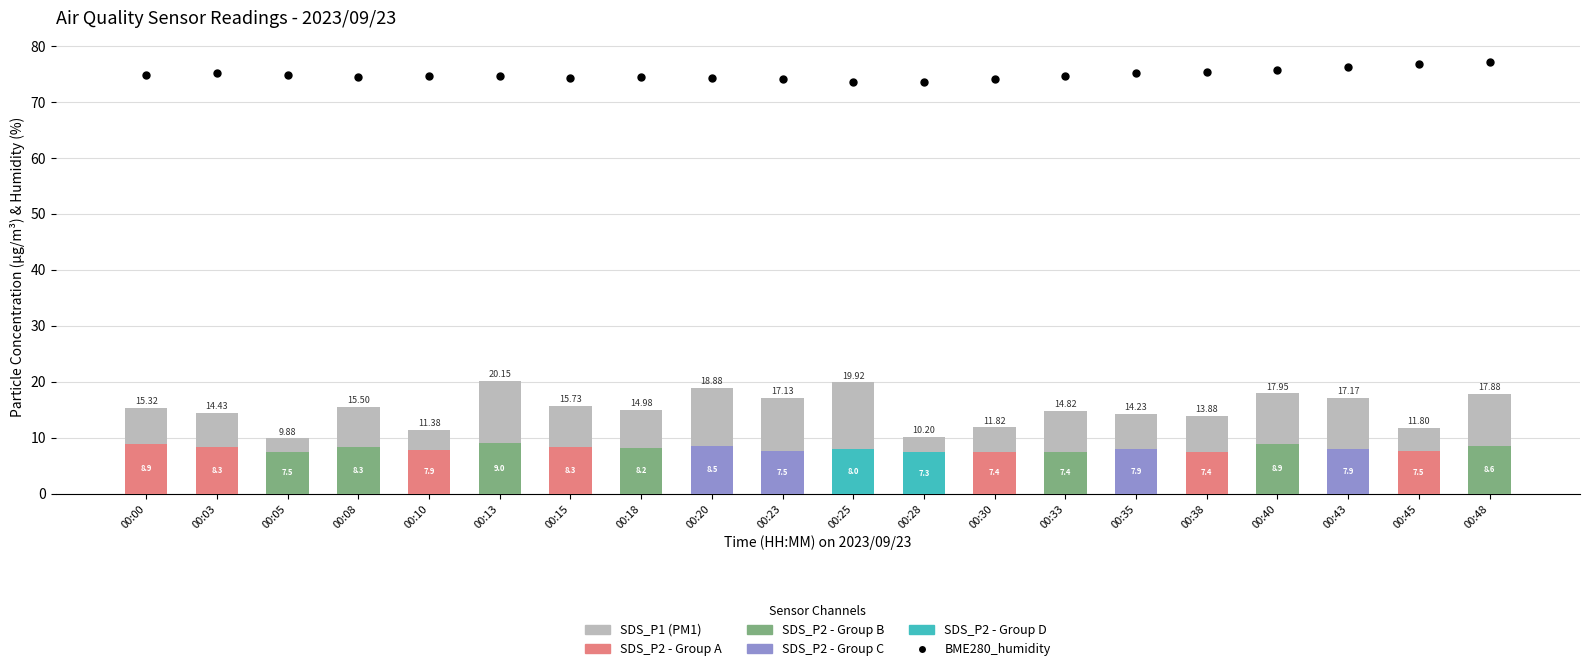

Which series has the widest spread of Y values?

SDS_P1